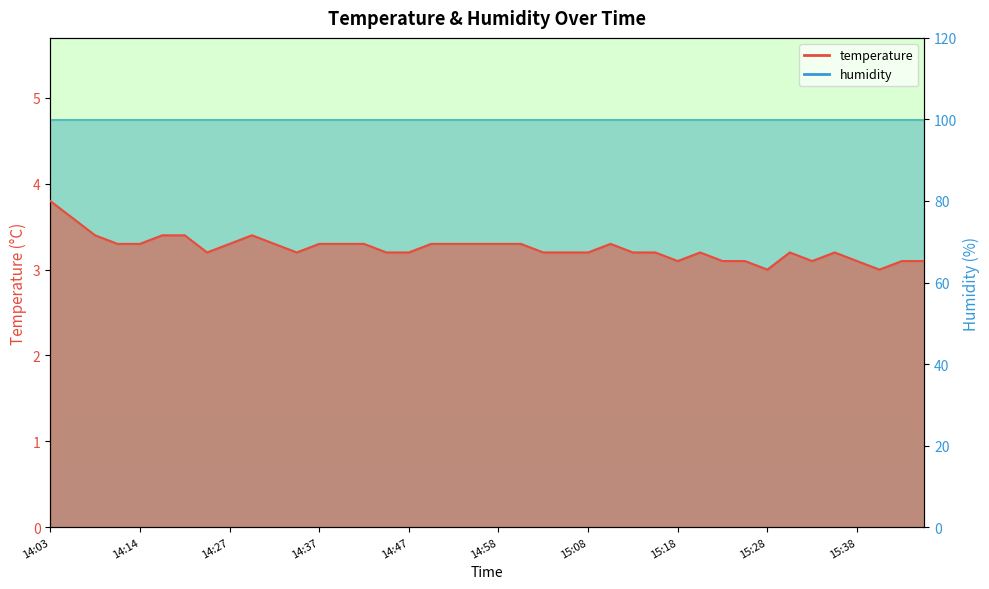

True or false: the data shows 3.3 at 14:27.

True